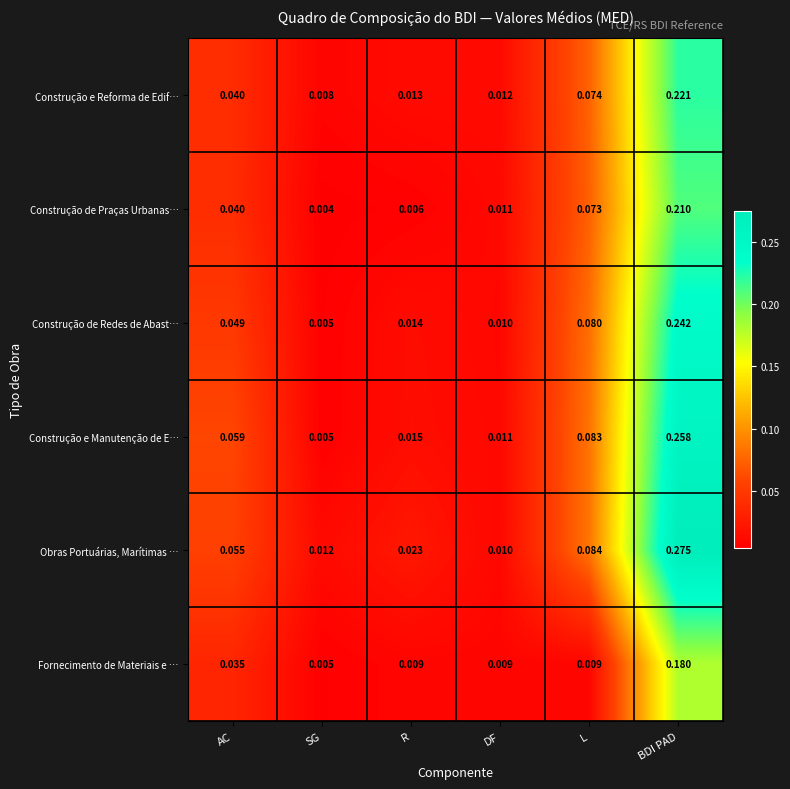

Which series has the largest range (max minus min)?

Obras Portuárias, Marítimas …